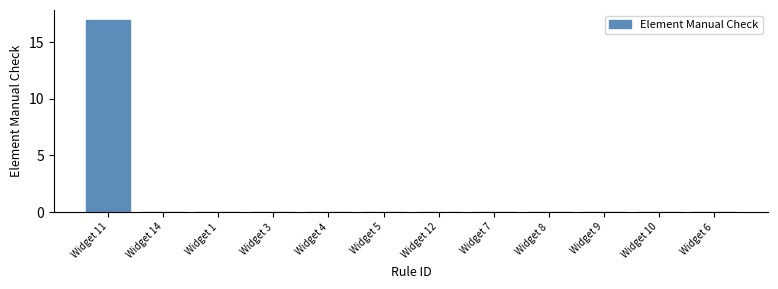

Reading right to left, transcribe all the data shown in this chart.

Widget 6=0	Widget 10=0	Widget 9=0	Widget 8=0	Widget 7=0	Widget 12=0	Widget 5=0	Widget 4=0	Widget 3=0	Widget 1=0	Widget 14=0	Widget 11=17